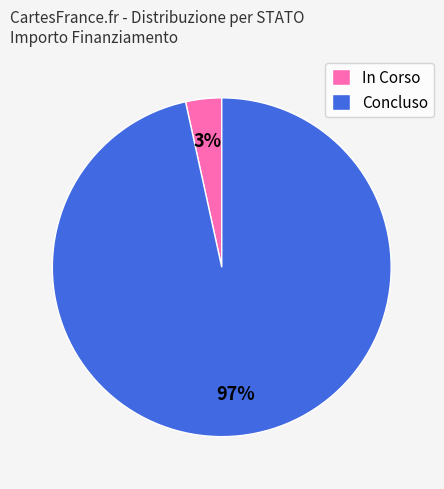

To the nearest percent, what percentage of the pie is In Corso?

3%